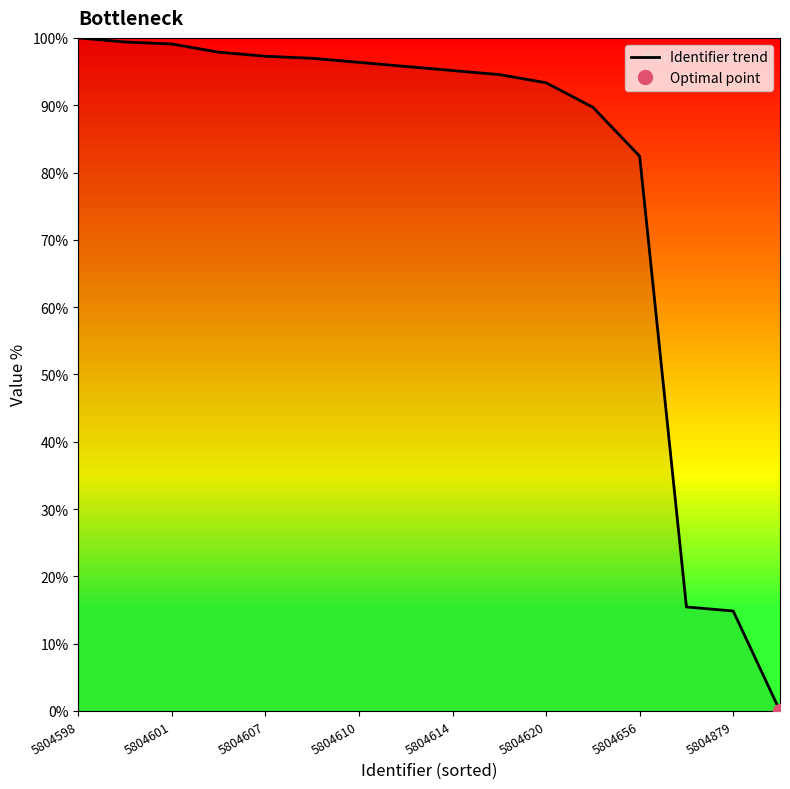

True or false: Identifier trend has a value of 14.8 at 5804879.

True